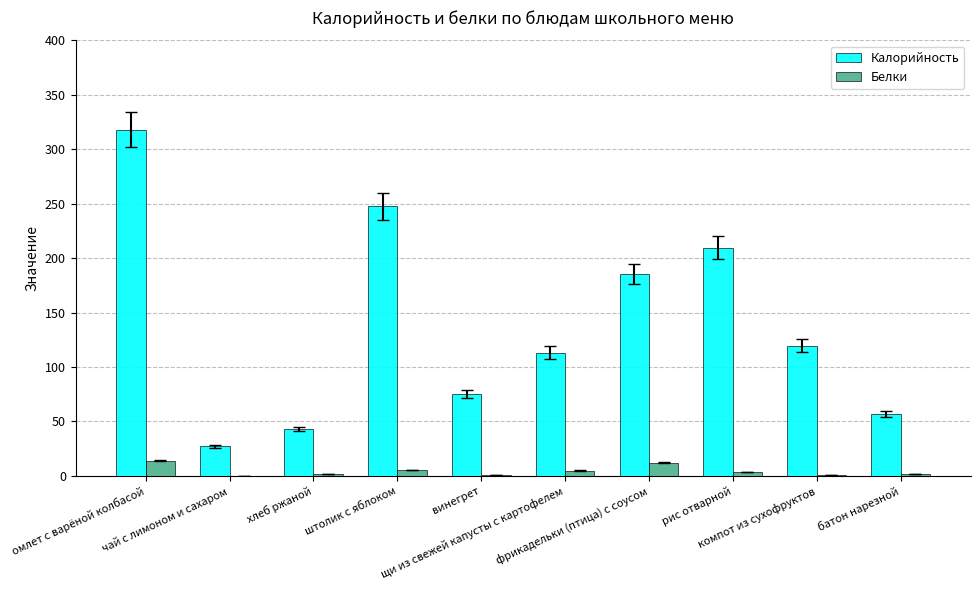

Which series has the largest total across all categories?

Калорийность